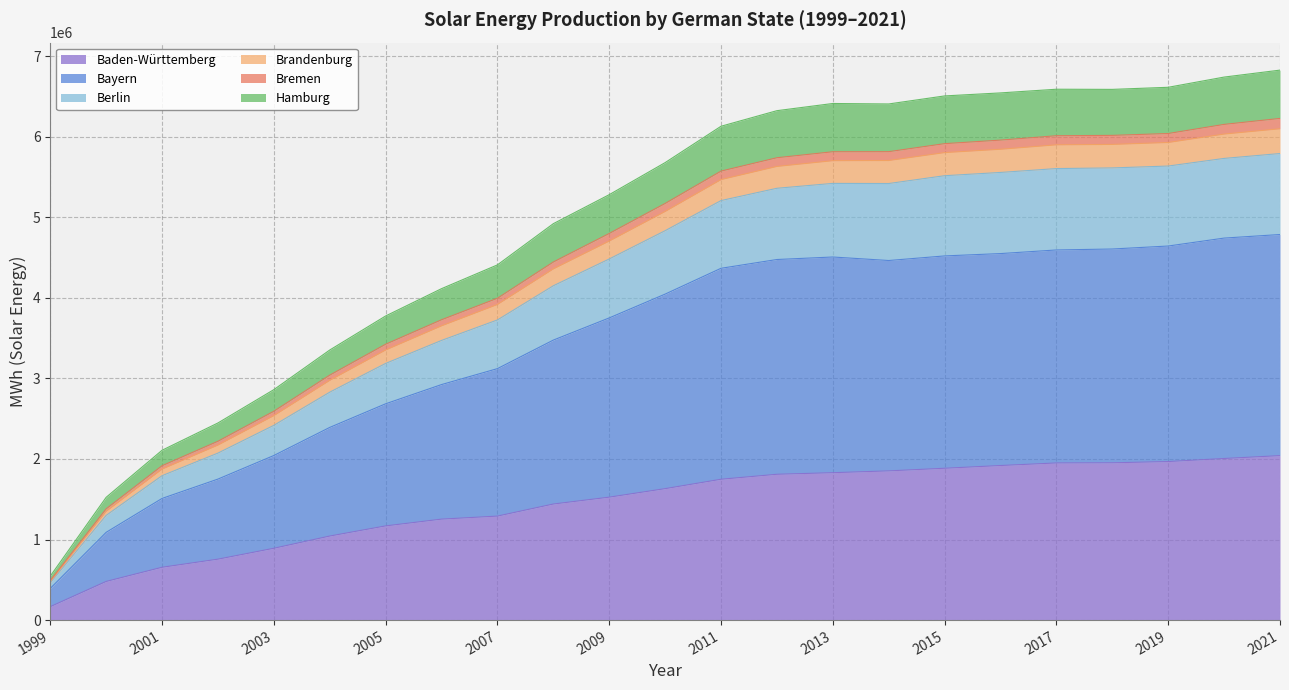

Where is the first local minimum for Bayern?

2014